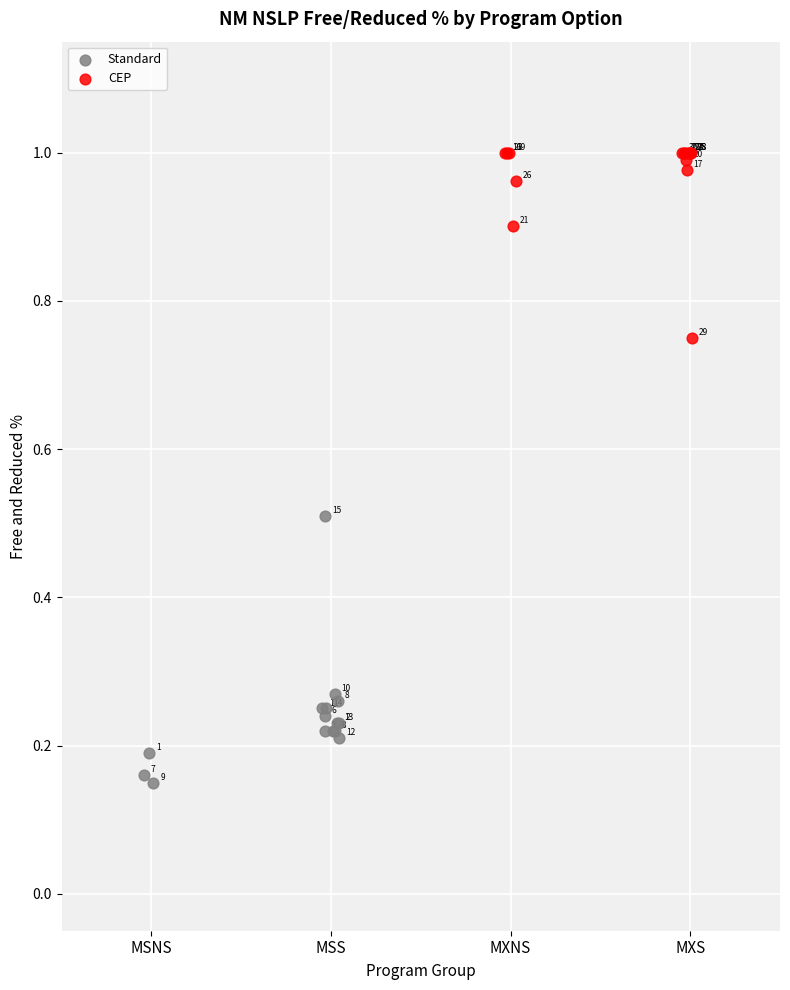

Which series contains the highest Y value?

CEP